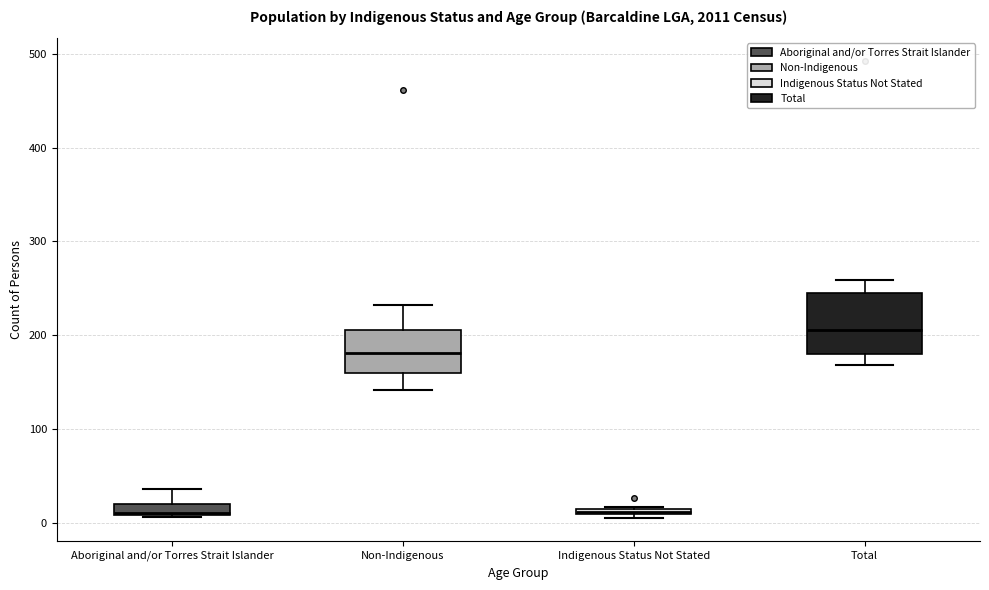

Where does the median line of the box for Total sit on the y-axis? The values are not printed on the chart, so give them approximately, as read against the axis.

210